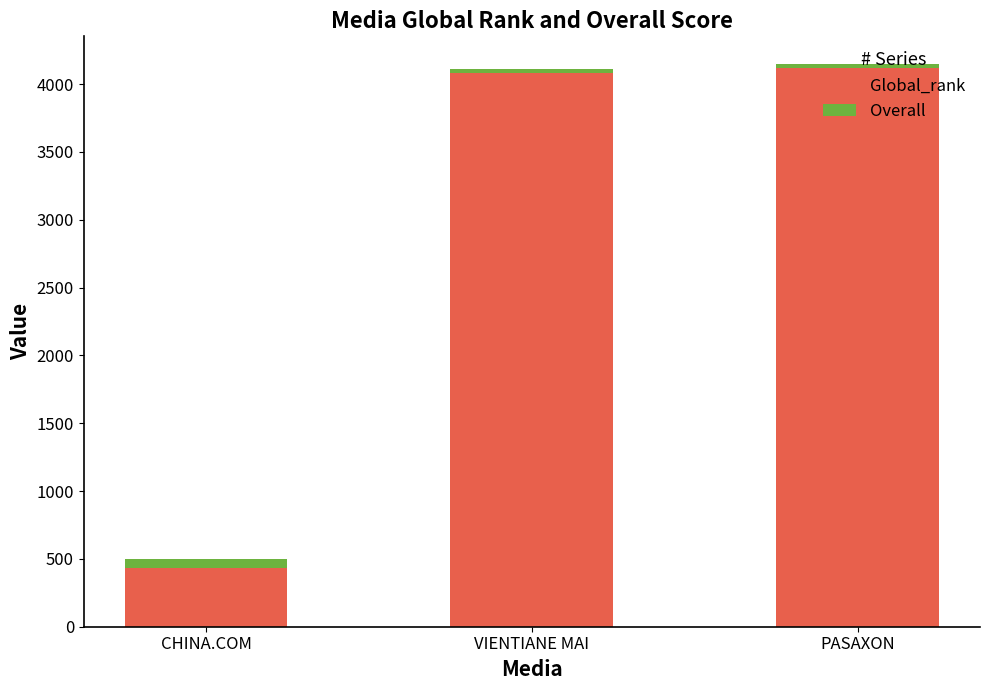

What is the sum of all Global_rank values?

8638.0